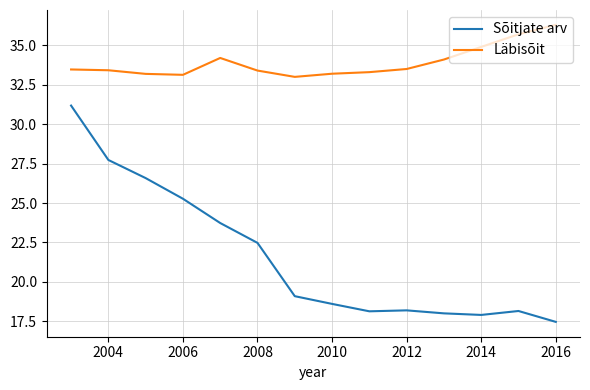

What is the minimum value shown in the chart?

17.5